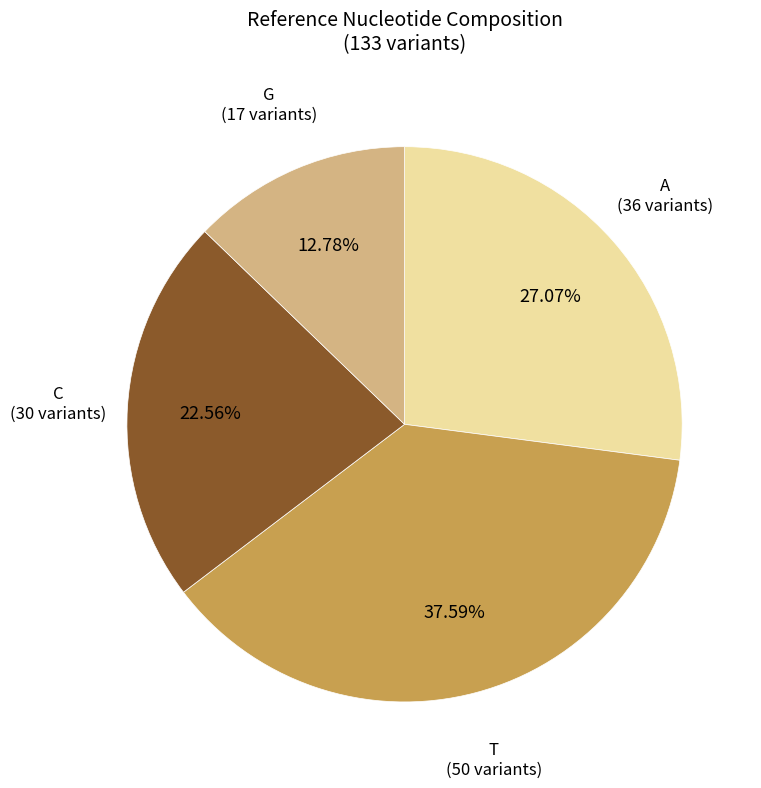

Is there any slice that represents more than half of the pie?

No